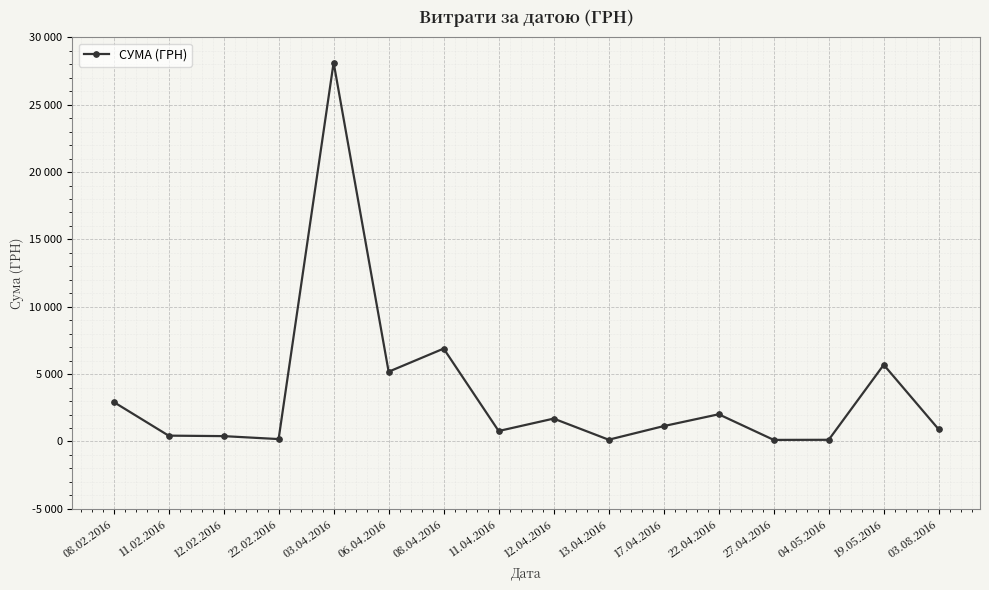

Rank the categories by value from highest to lowest.

03.04.2016, 08.04.2016, 19.05.2016, 06.04.2016, 08.02.2016, 22.04.2016, 12.04.2016, 17.04.2016, 03.08.2016, 11.04.2016, 11.02.2016, 12.02.2016, 22.02.2016, 13.04.2016, 04.05.2016, 27.04.2016